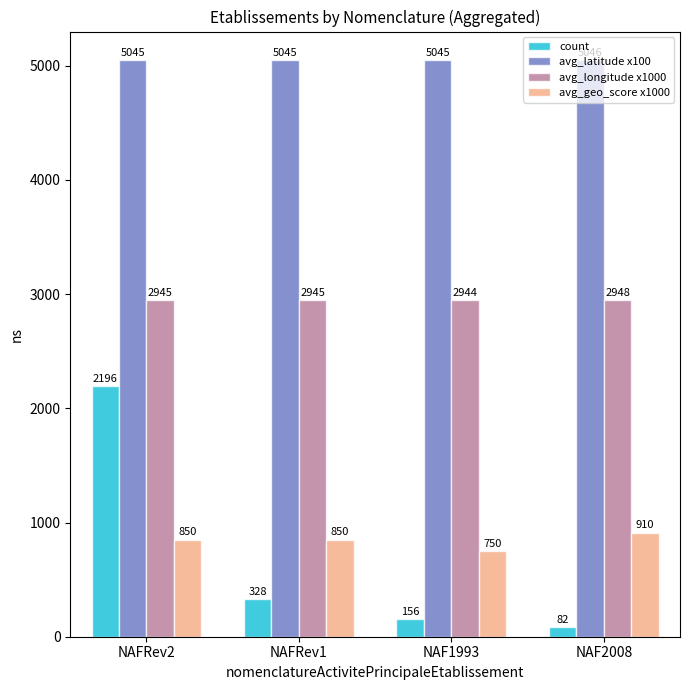

Where is avg_latitude x100 nearest to the value 5045?

NAF1993